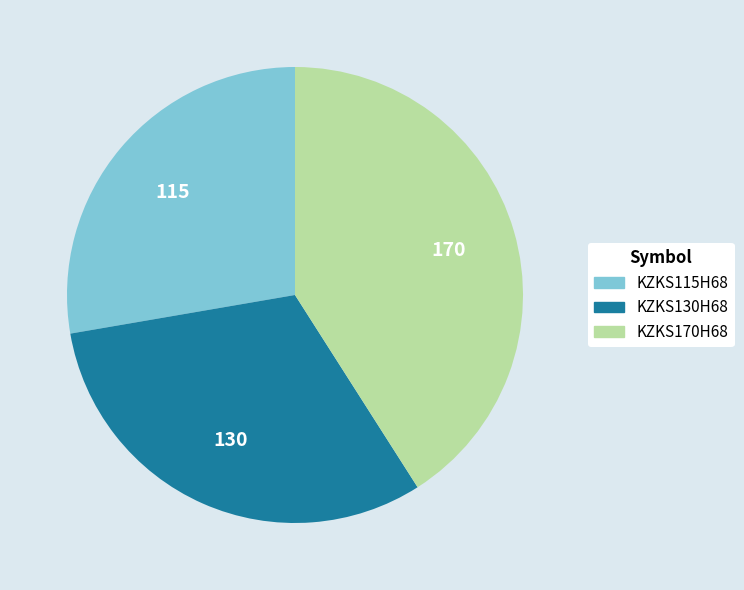

The KZKS170H68 slice represents 52% of the pie. True or false?

False